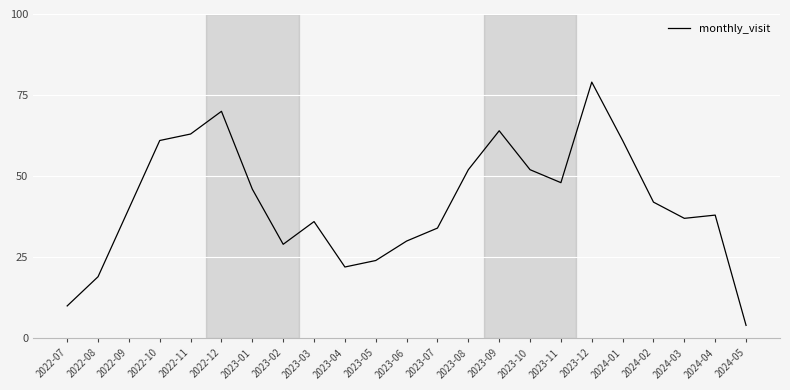

Is it true that the value at 2022-08 is 19?

True